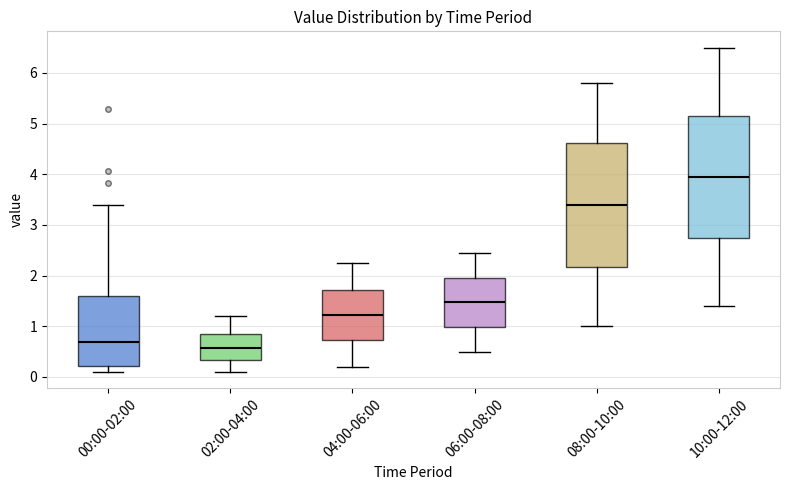

Reading left to right, transcribe this box plot: for each box, give where its median line is, the range the box spans, and where its two whiskers end, as read against the y-axis. The values are not printed on the chart, so give them approximately, as read against the axis.

00:00-02:00: median 0.7, box 0.2 to 1.6, whiskers 0.1 to 3.4
02:00-04:00: median 0.6, box 0.3 to 0.9, whiskers 0.1 to 1.2
04:00-06:00: median 1.2, box 0.7 to 1.7, whiskers 0.2 to 2.3
06:00-08:00: median 1.5, box 1.0 to 2.0, whiskers 0.5 to 2.5
08:00-10:00: median 3.4, box 2.2 to 4.6, whiskers 1.0 to 5.8
10:00-12:00: median 4.0, box 2.8 to 5.2, whiskers 1.4 to 6.5